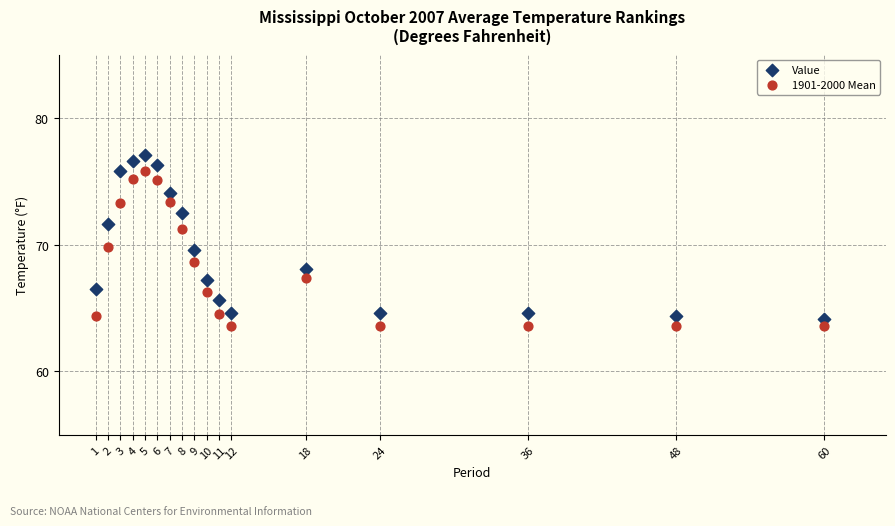

Which series has the widest spread of Y values?

Value